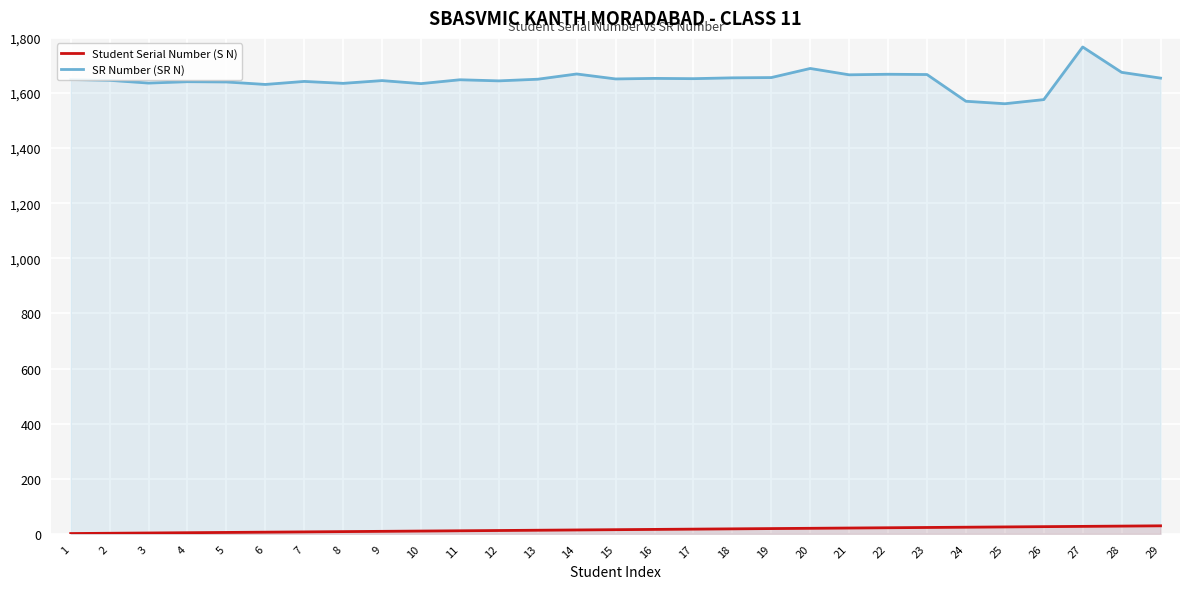

Reading left to right, list all the values displayed in this chart.

Student Serial Number (S N): 1	2	3	4	5	6	7	8	9	10	11	12	13	14	15	16	17	18	19	20	21	22	23	24	25	26	27	28	29
SR Number (SR N): 1649	1646	1636	1641	1640	1631	1642	1635	1645	1634	1648	1644	1650	1669	1651	1653	1652	1655	1656	1689	1666	1668	1667	1570	1561	1576	1767	1675	1654